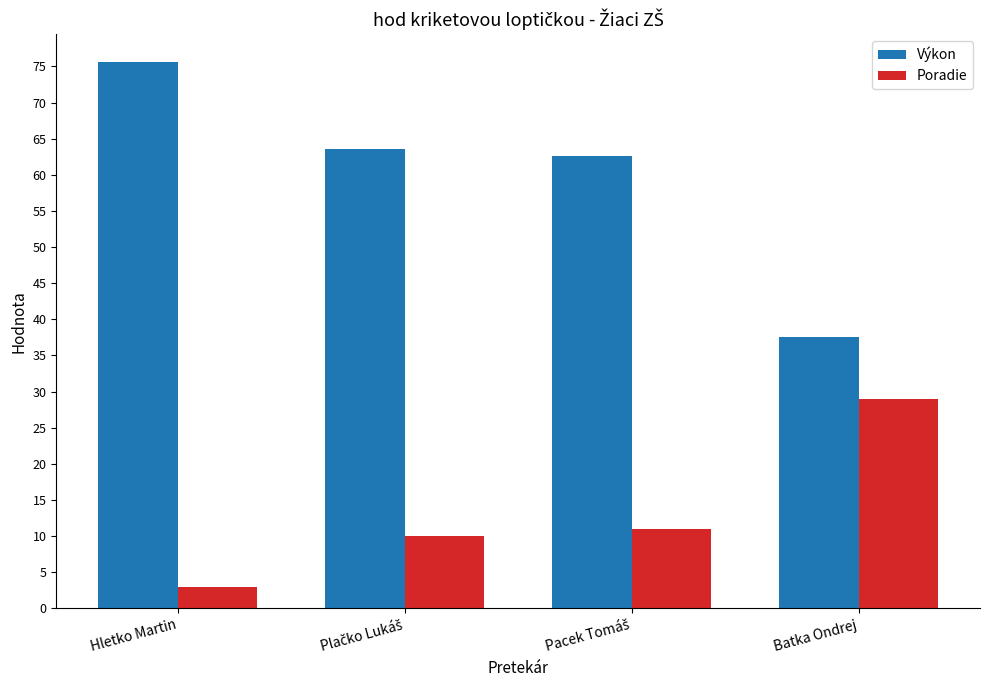

At how many categories does at least one series exceed 11?

4